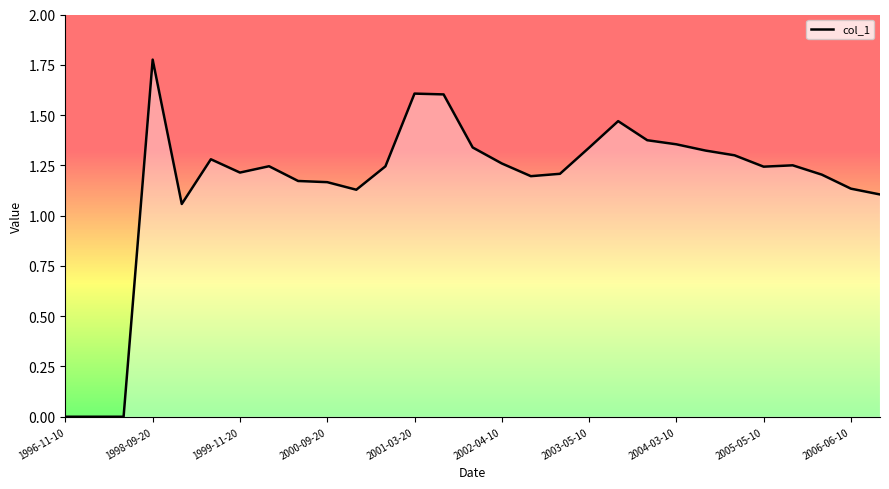

Which label corresponds to the largest value in the chart?

1998-09-20